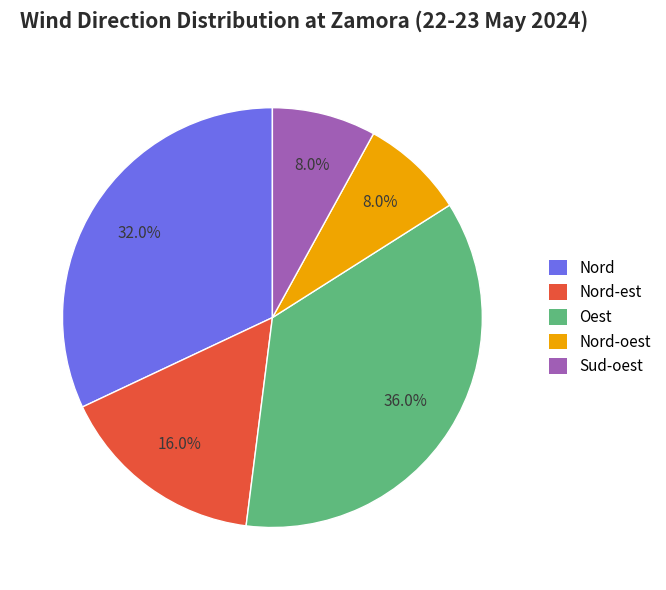

To the nearest percent, what portion does Nord represent?

32%